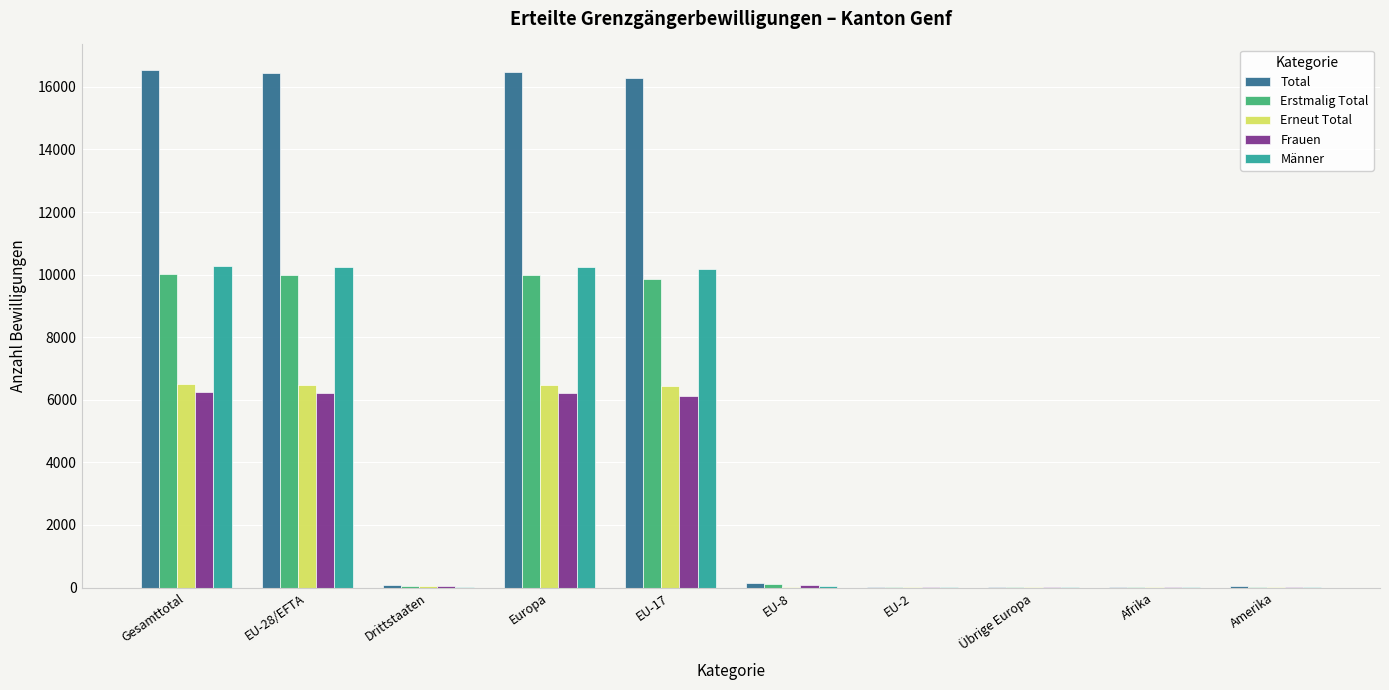

The value of Erneut Total at Gesamttotal is 6508. True or false?

True